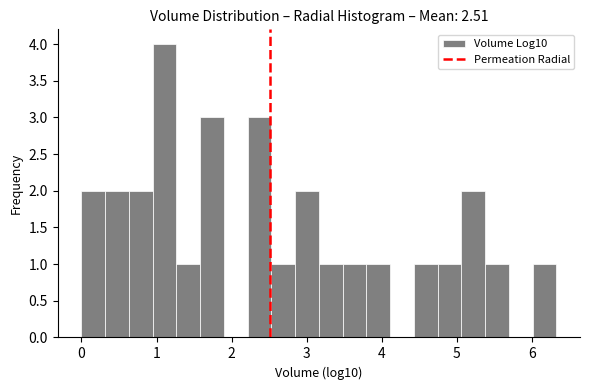

Around what value on the x-axis is the tallest bar? Give the approximate position of its centre, as read against the axis.

1.1